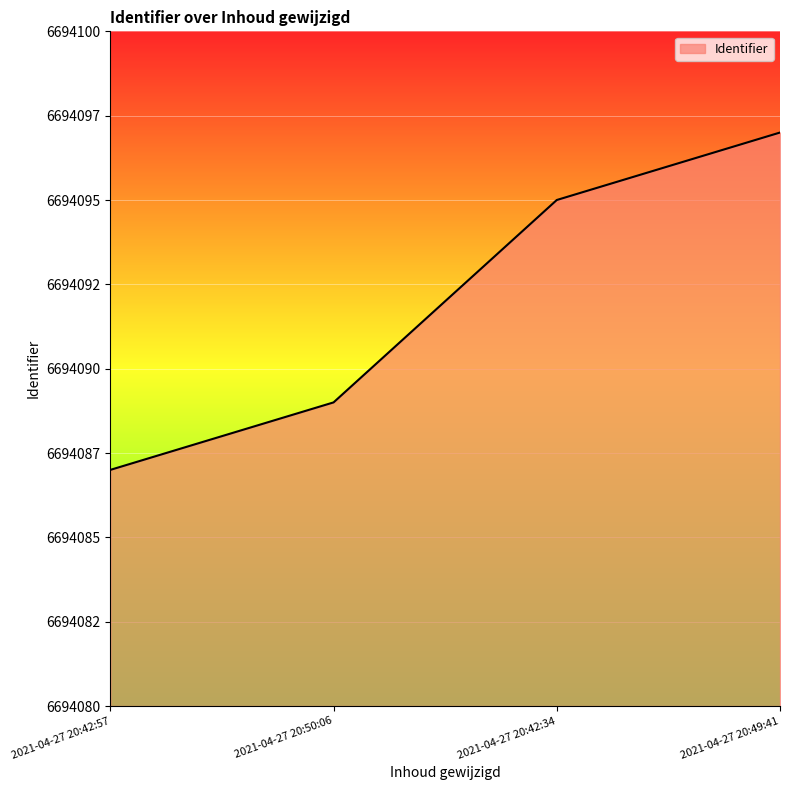

What is the label of the 3rd point from the right?

2021-04-27 20:50:06